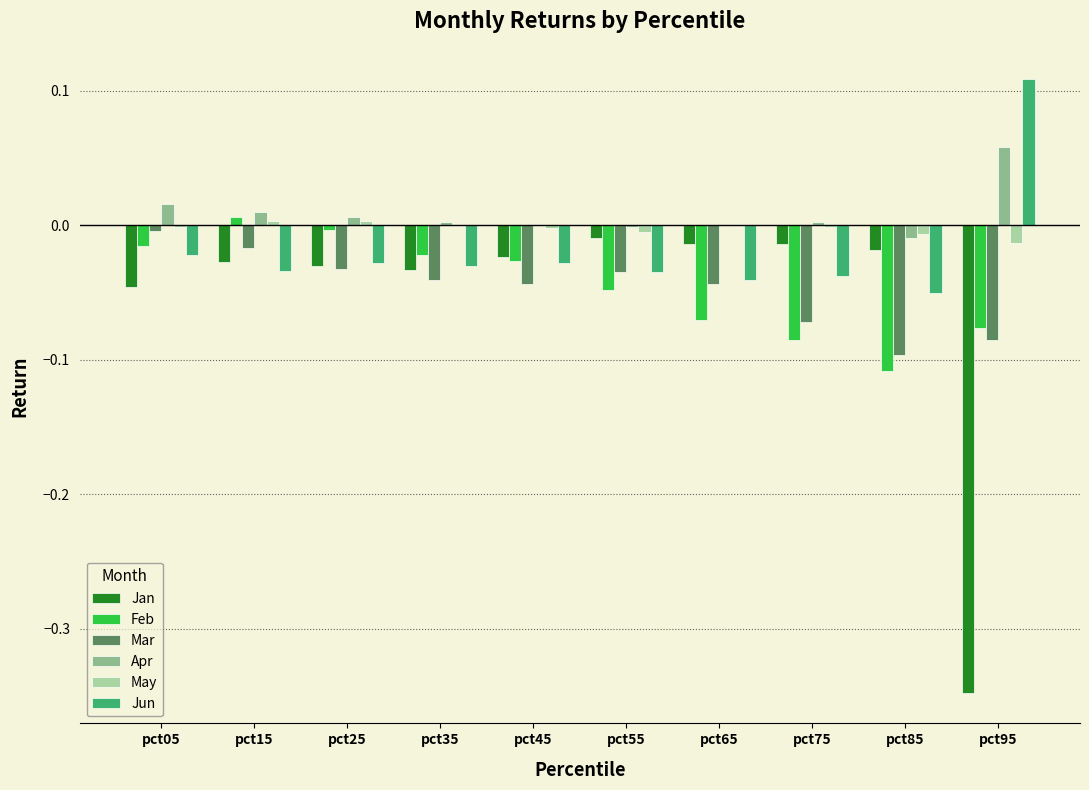

What are all the series names shown in the legend?

Jan, Feb, Mar, Apr, May, Jun